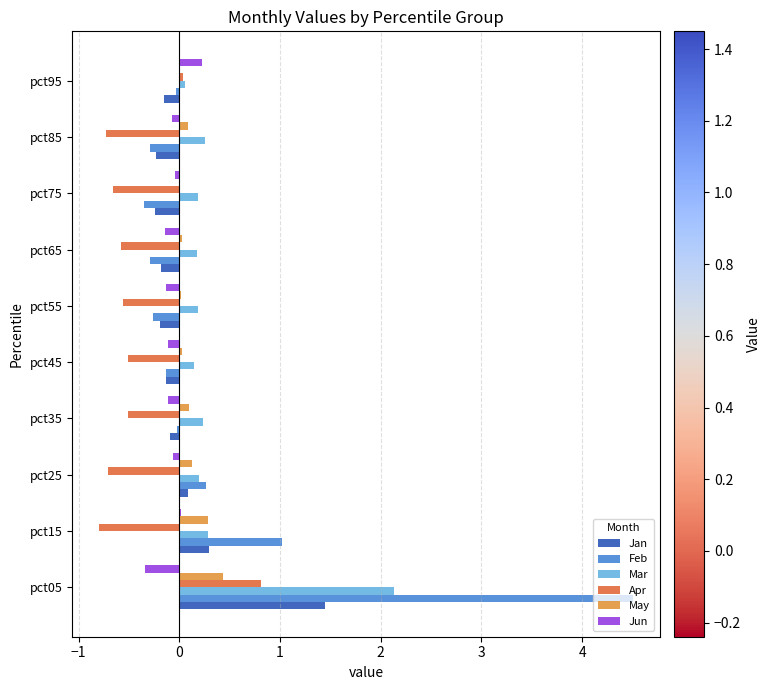

At which category does the chart reach its peak across all series?

pct05